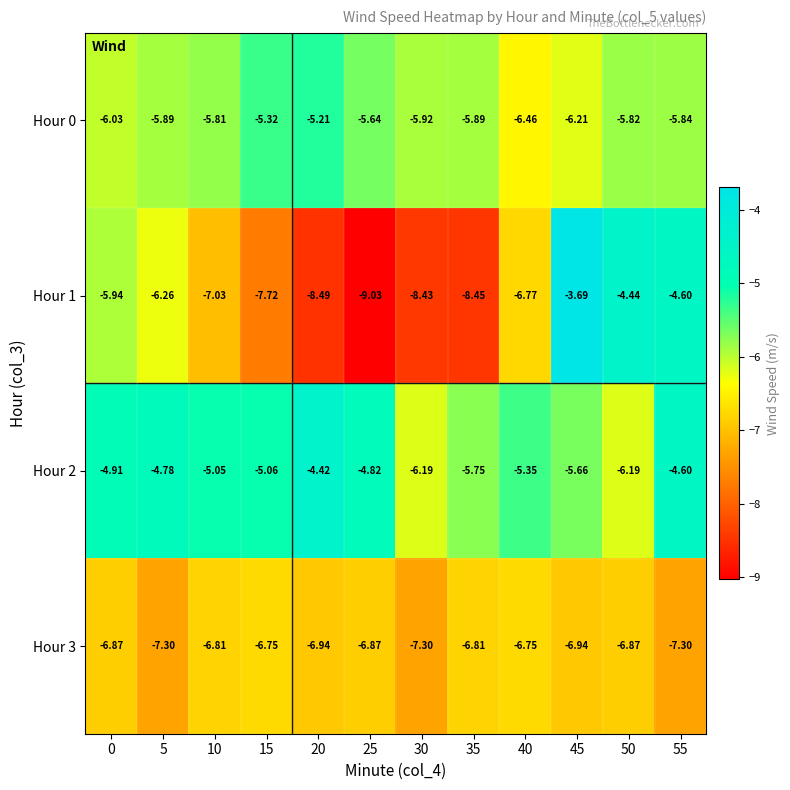

Which category has the lowest value across all series?

25